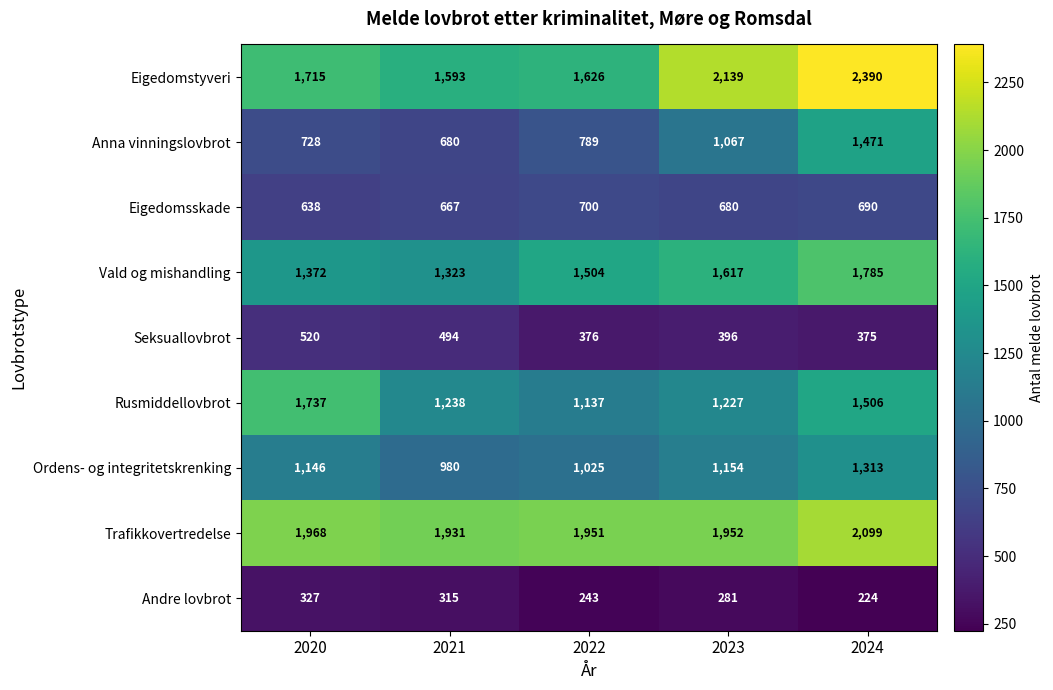

Where is Eigedomsskade nearest to the value 669?

2021